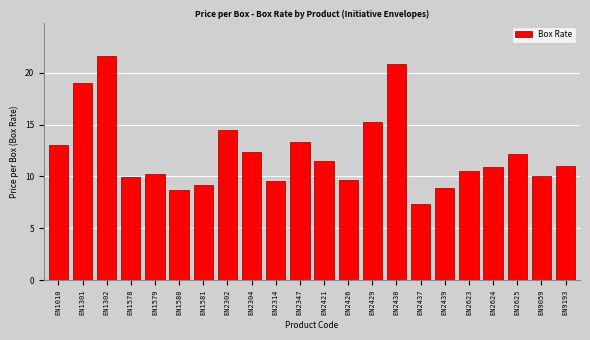

Which label corresponds to the smallest value in the chart?

EN2437